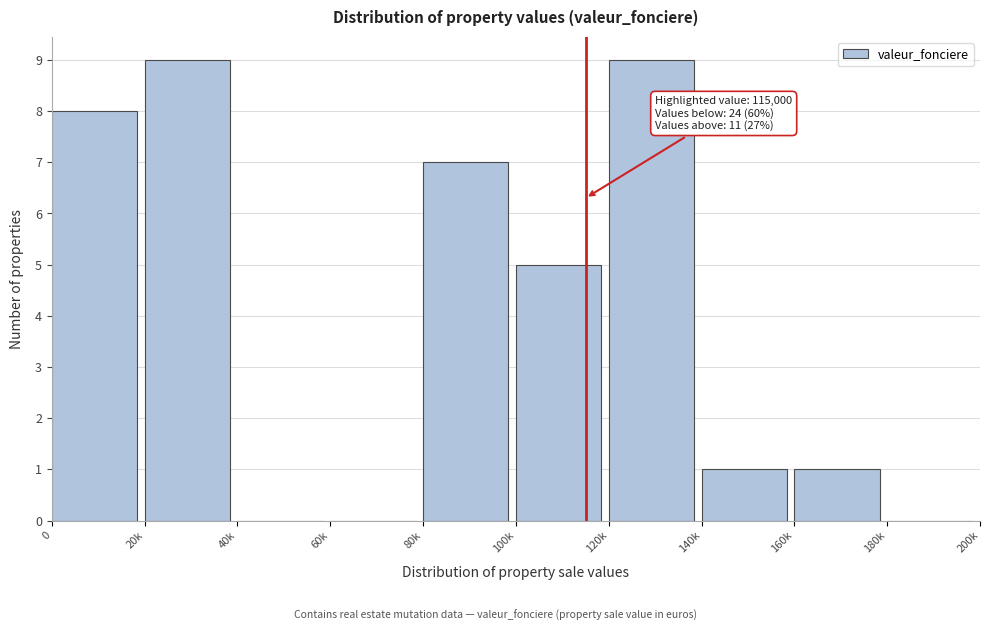

Reading left to right, list all the values displayed in this chart.

0=8	20k=9	40k=0	60k=0	80k=7	100k=5	120k=9	140k=1	160k=1	180k=0